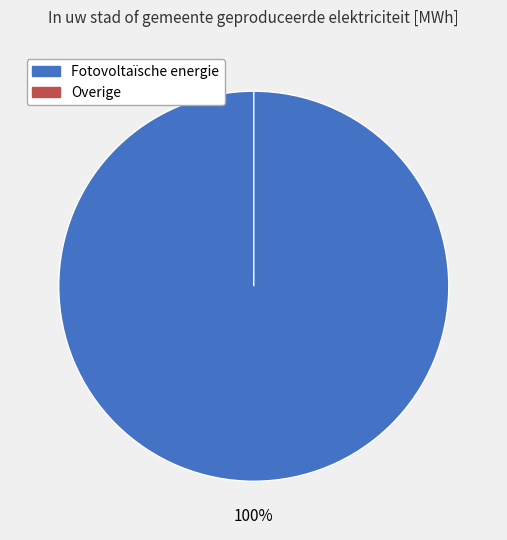

What percentage is the Fotovoltaïsche energie slice, to the nearest percent?

100%